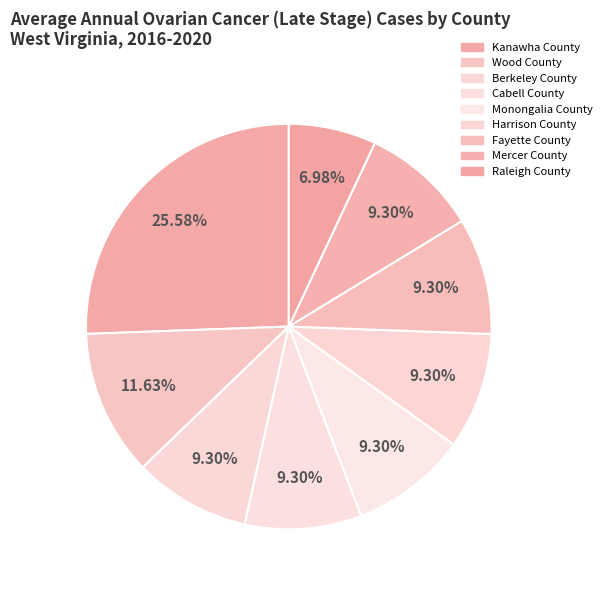

Count the number of slices in the pie.

9